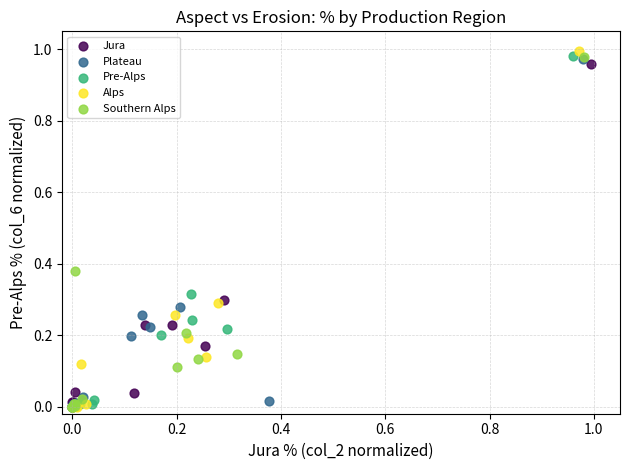

Which series reaches the maximum Y coordinate?

Alps